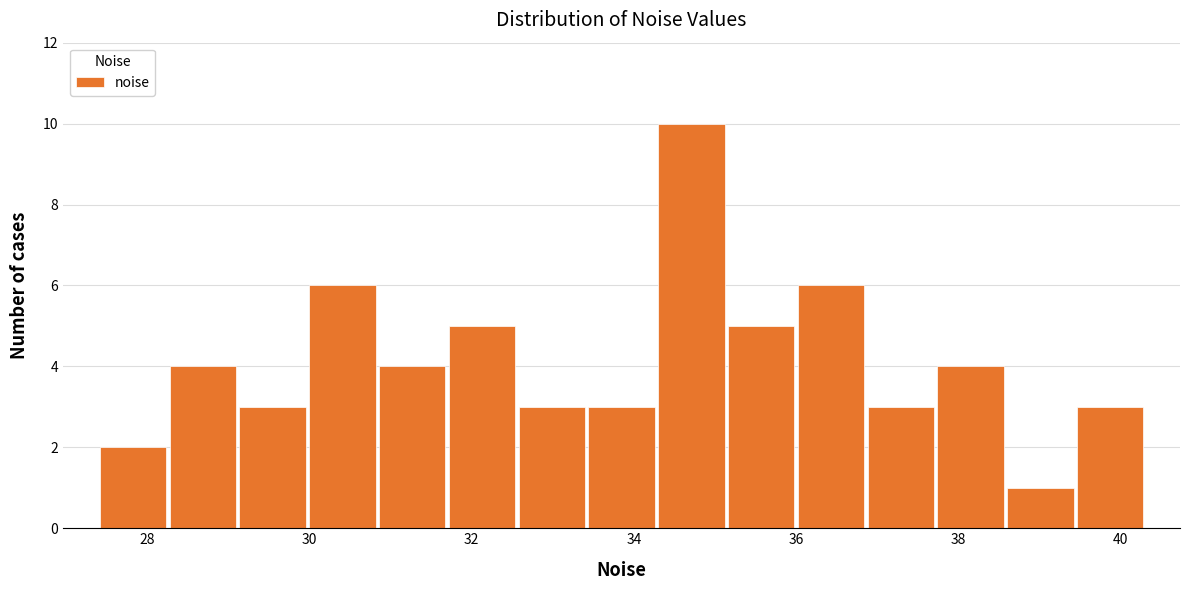

What is the height of the bar covering 38.6 to 39.4 on the x-axis? Neither the bar edges nor the heights are printed on the chart, so give them approximately, as read against the axes.

1